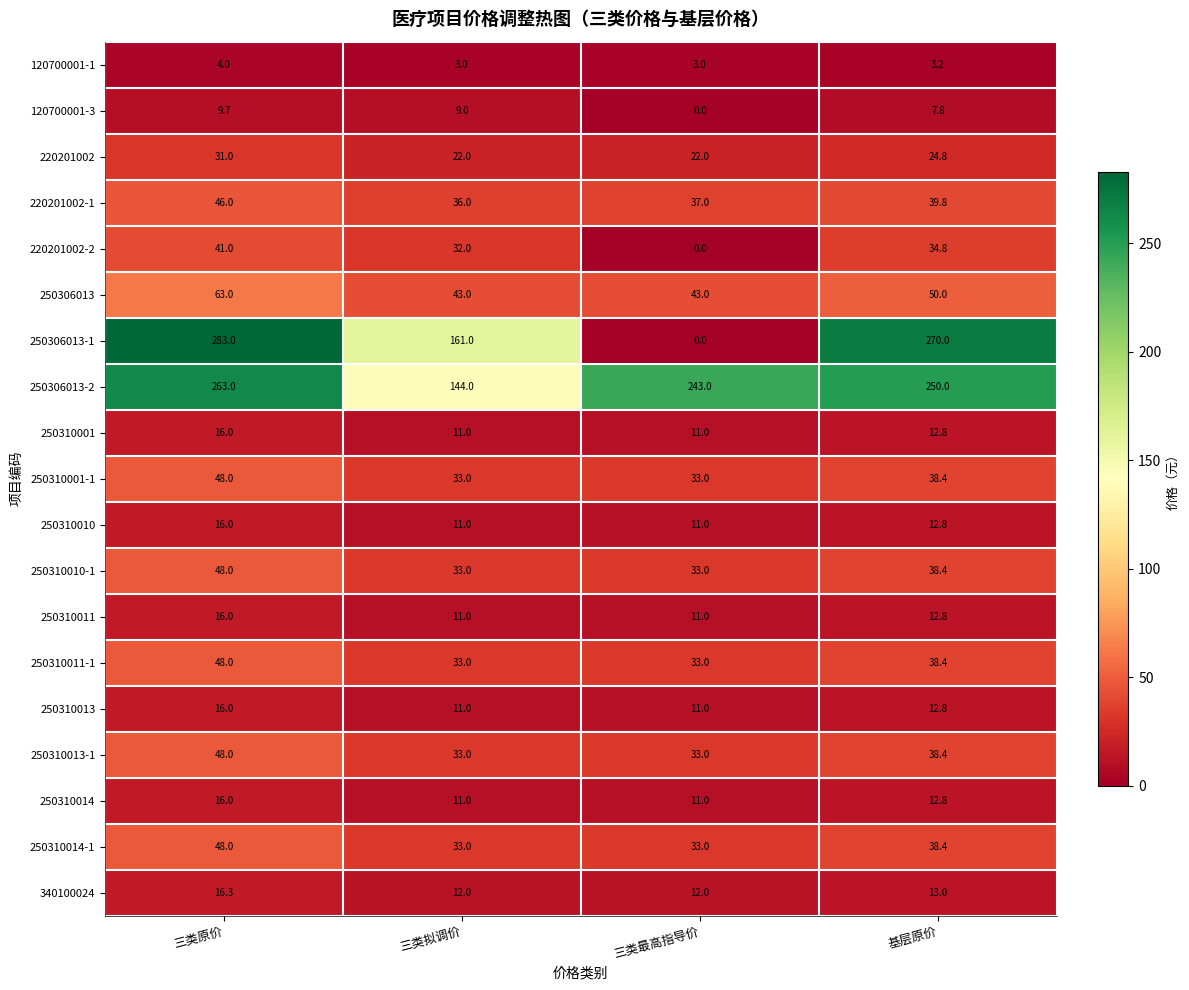

Is the value of 250310013-1 at 三类拟调价 greater than the value of 250306013 at 三类拟调价?

No